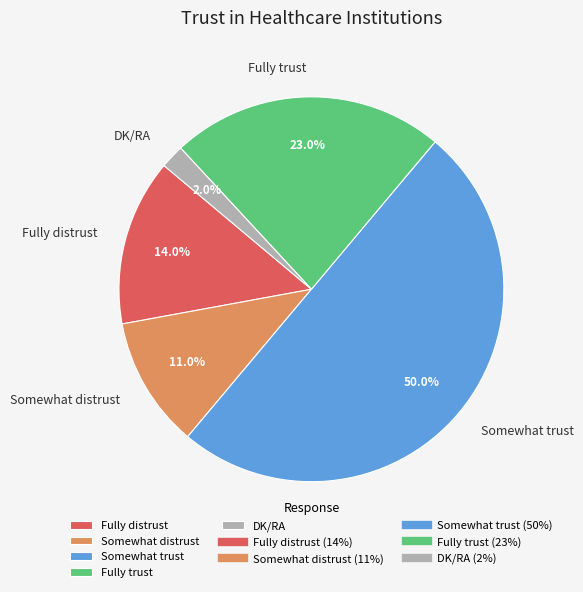

What is the largest slice in the pie chart?

Somewhat trust